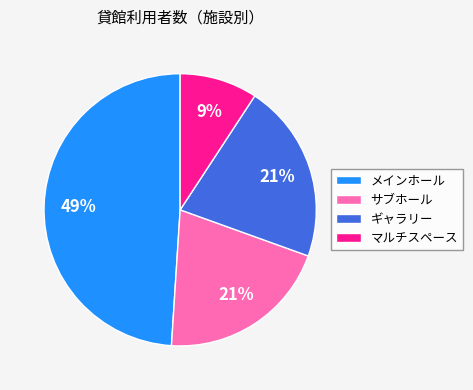

To the nearest percent, what is the average slice percentage?

25%